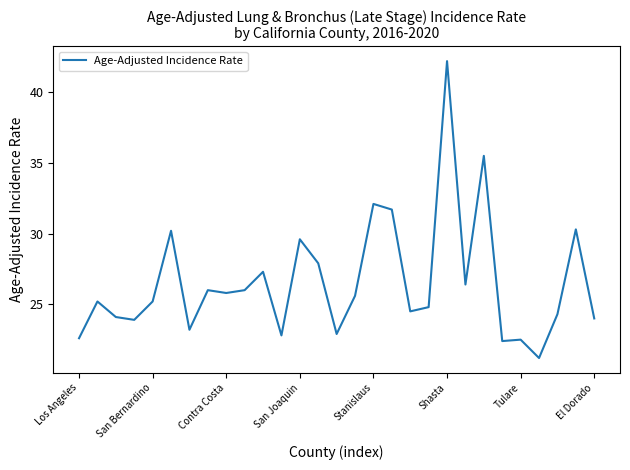

What is the minimum value shown in the chart?

21.2